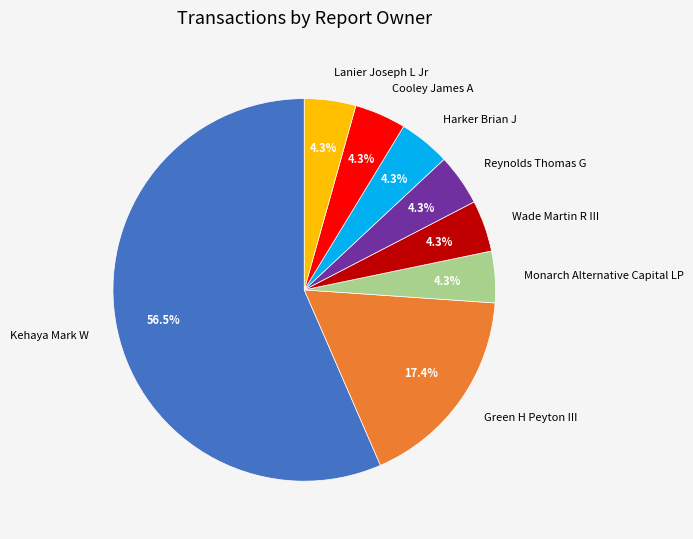

True or false: Wade Martin R III accounts for 16% of the total.

False